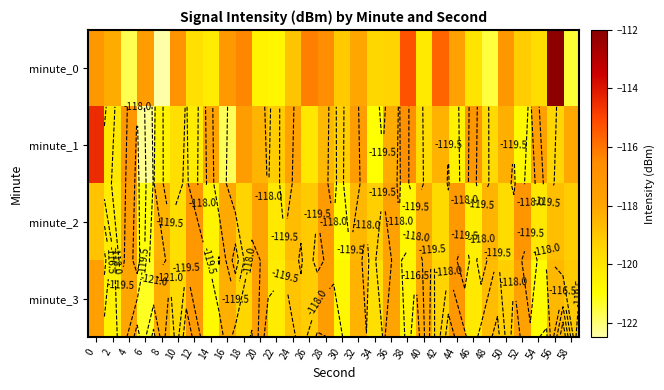

What is the difference between the highest and lowest values at 10?

2.9